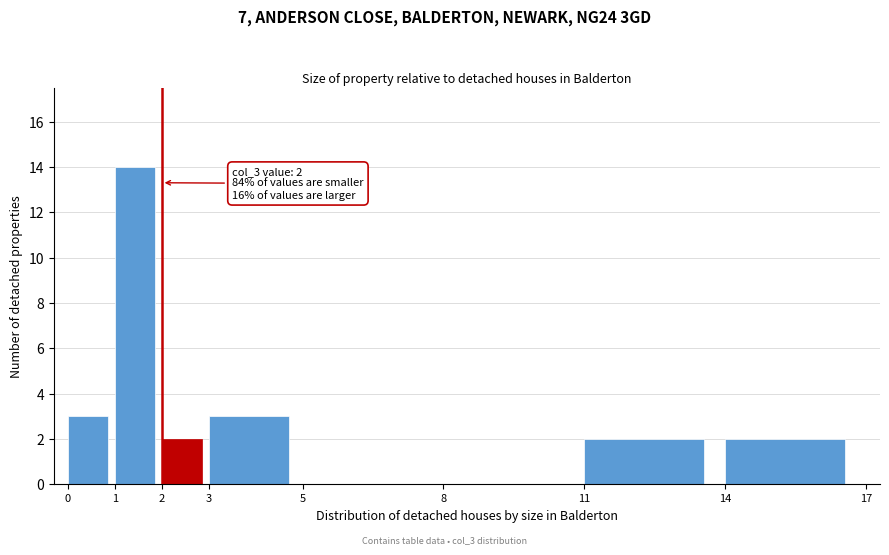

Which range on the x-axis has the tallest bar?

1 to 2